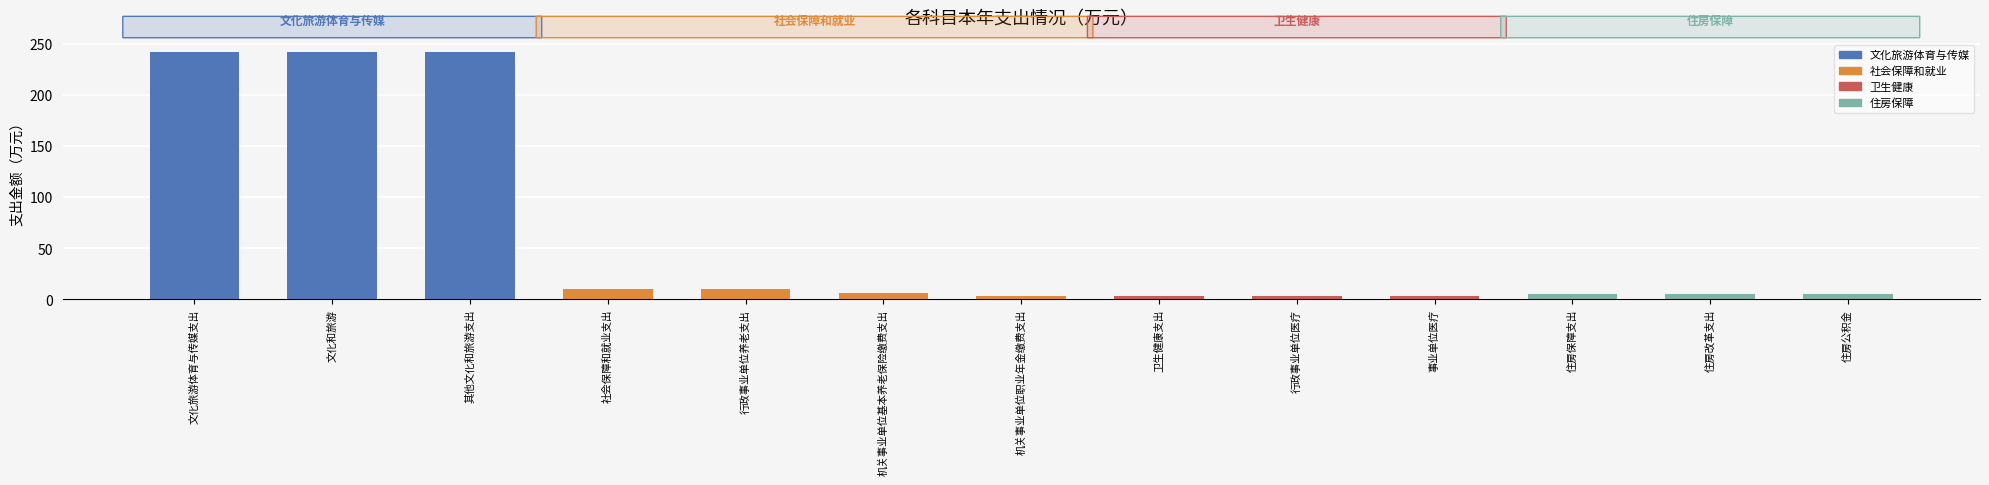

The value at 机关事业单位职业年金缴费支出 is 5.3. True or false?

False